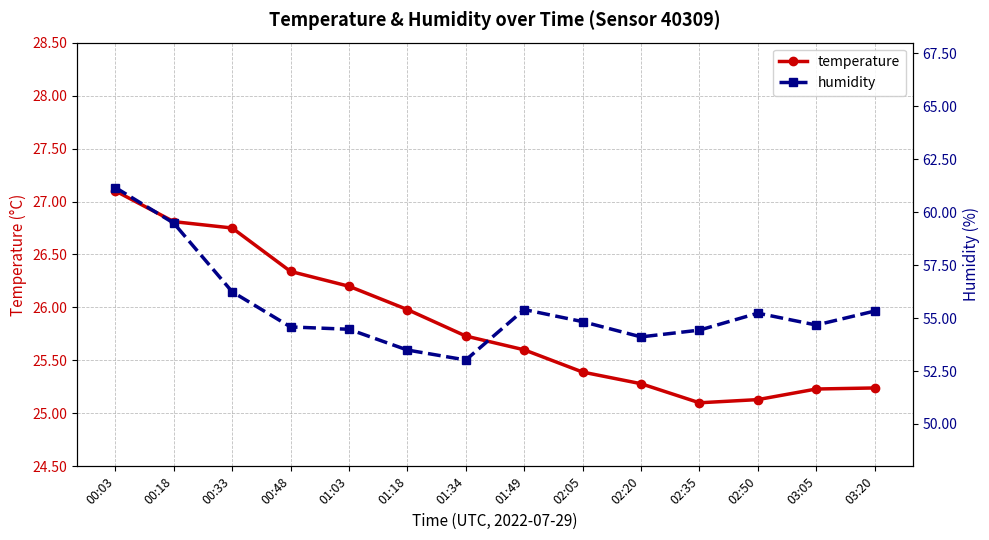

What is the average value of the humidity series?

55.5